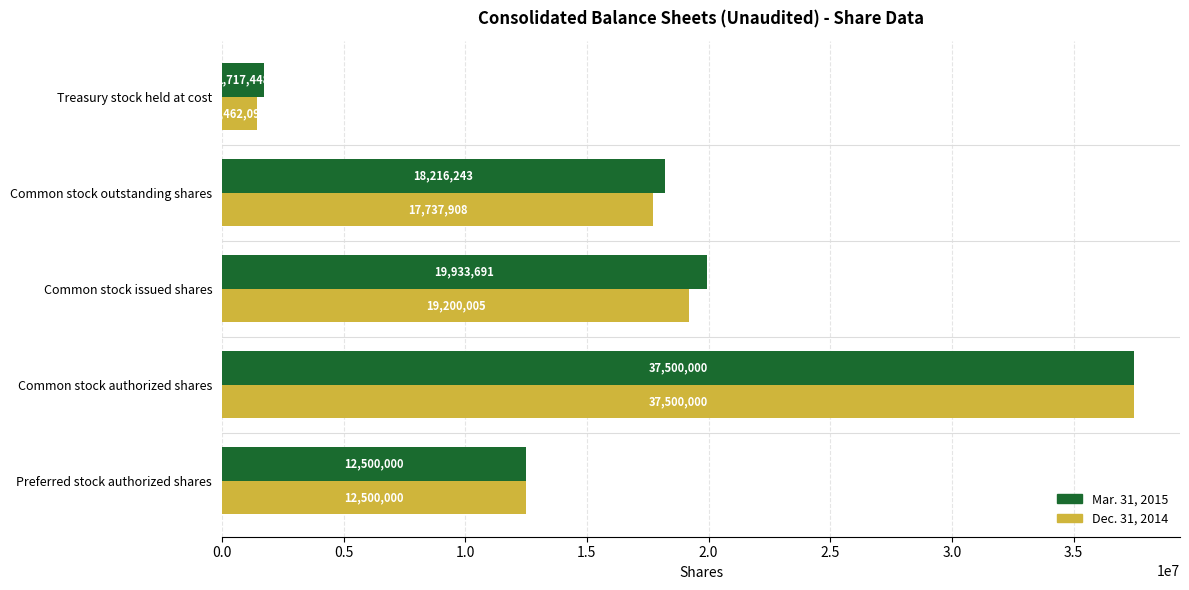

List the labels in order of Mar. 31, 2015 value, smallest first.

Treasury stock held at cost, Preferred stock authorized shares, Common stock outstanding shares, Common stock issued shares, Common stock authorized shares